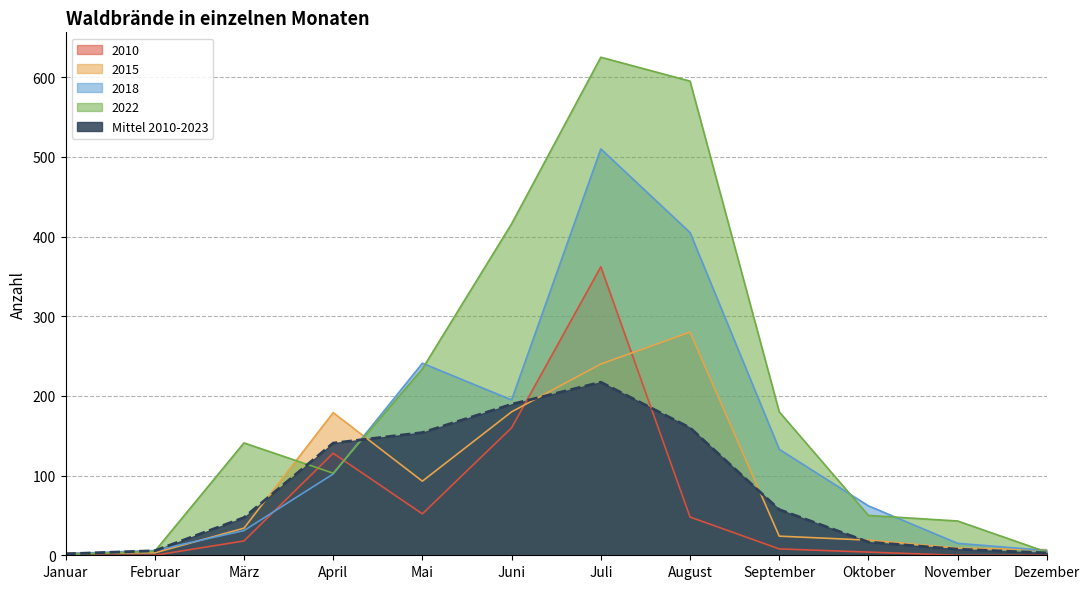

What is the average value of the 2015 series?

89.2